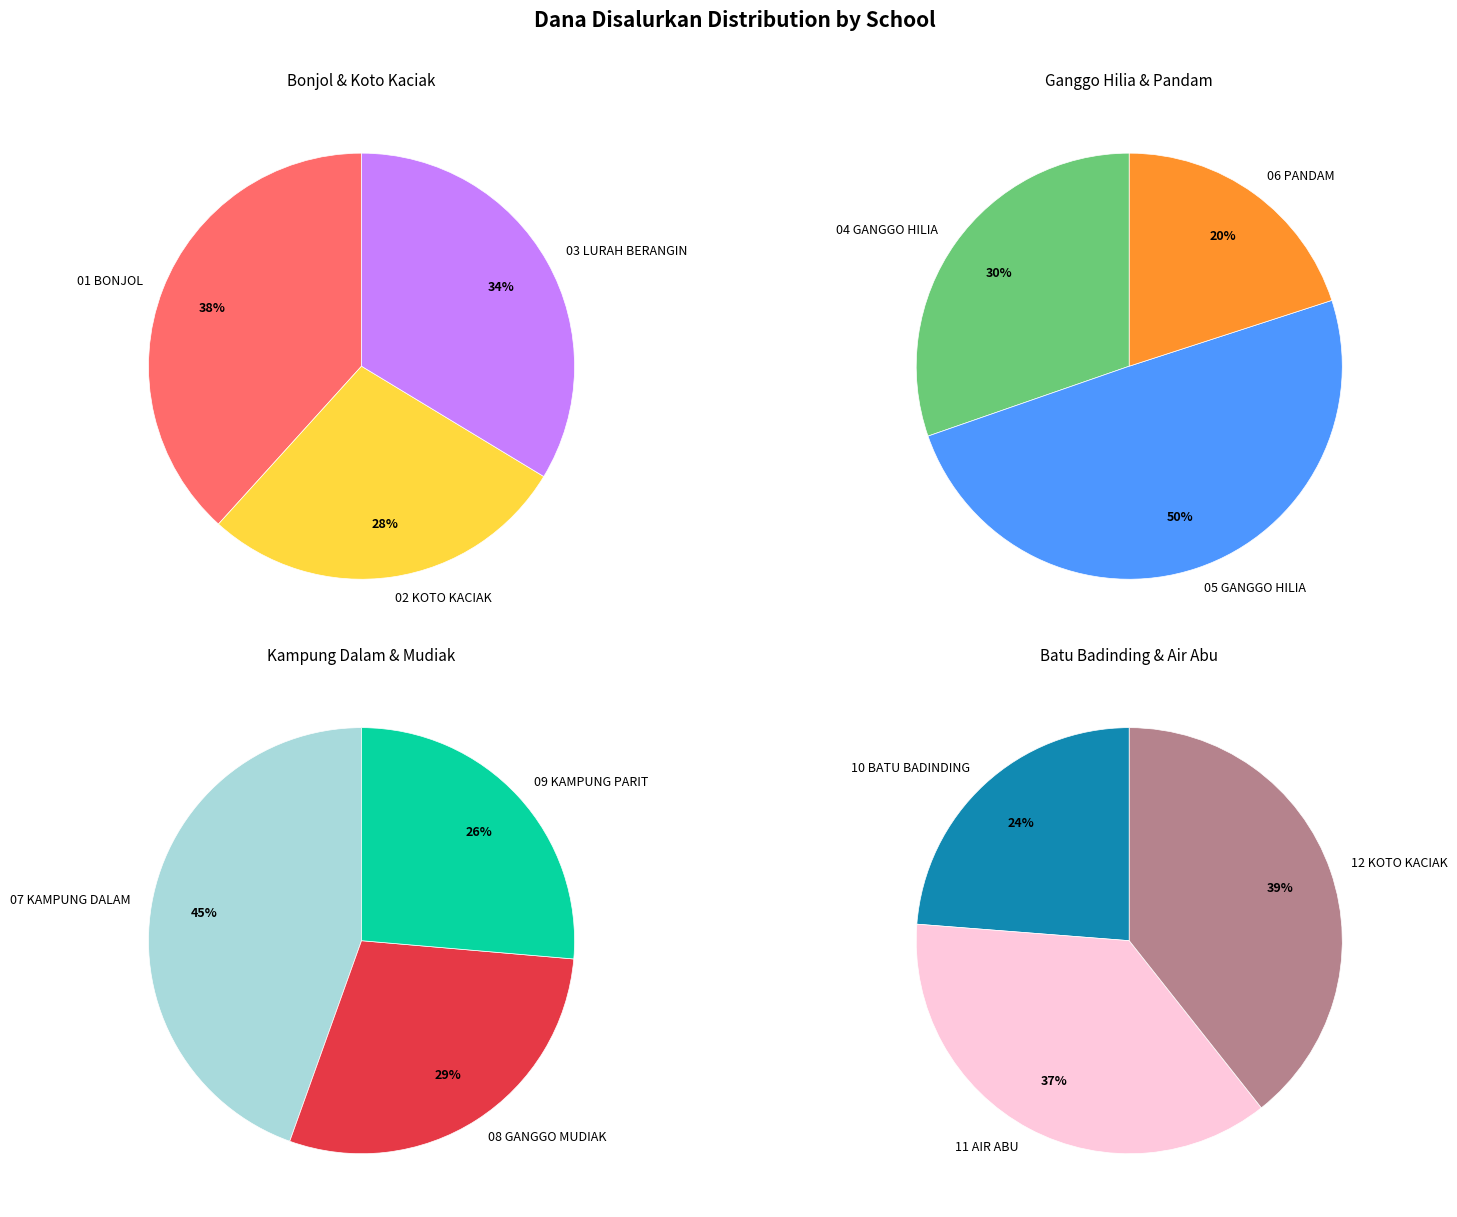

Rank the categories by value from highest to lowest.

SD NEGERI 07 KAMPUNG DALAM, SD NEGERI 12 KOTO KACIAK, SD NEGERI 11 AIR ABU, SD NEGERI 05 GANGGO HILIA, SD NEGERI 08 GANGGO MUDIAK, SD NEGERI 09 KAMPUNG PARIT, SD NEGERI 10 BATU BADINDING, SD NEGERI 01 BONJOL, SD NEGERI 03 LURAH BERANGIN, SD NEGERI 04 GANGGO HILIA, SD NEGERI 02 KOTO KACIAK, SD NEGERI 06 PANDAM